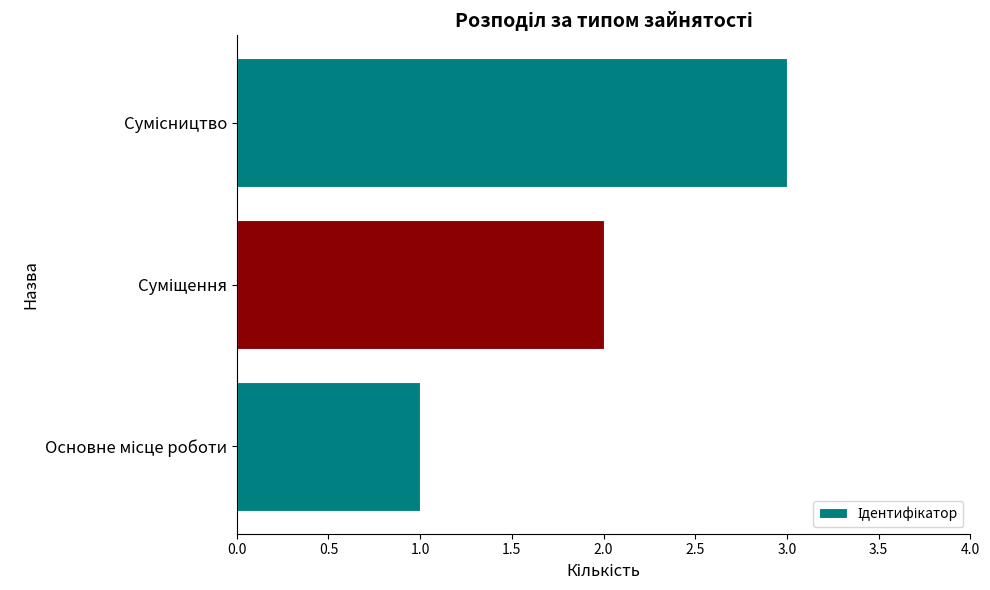

What is the maximum value shown in the chart?

3